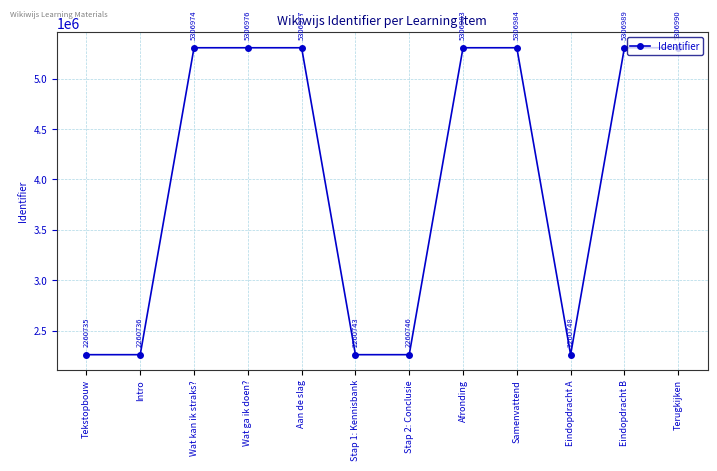

What value does the data have at Tekstopbouw?

2260735